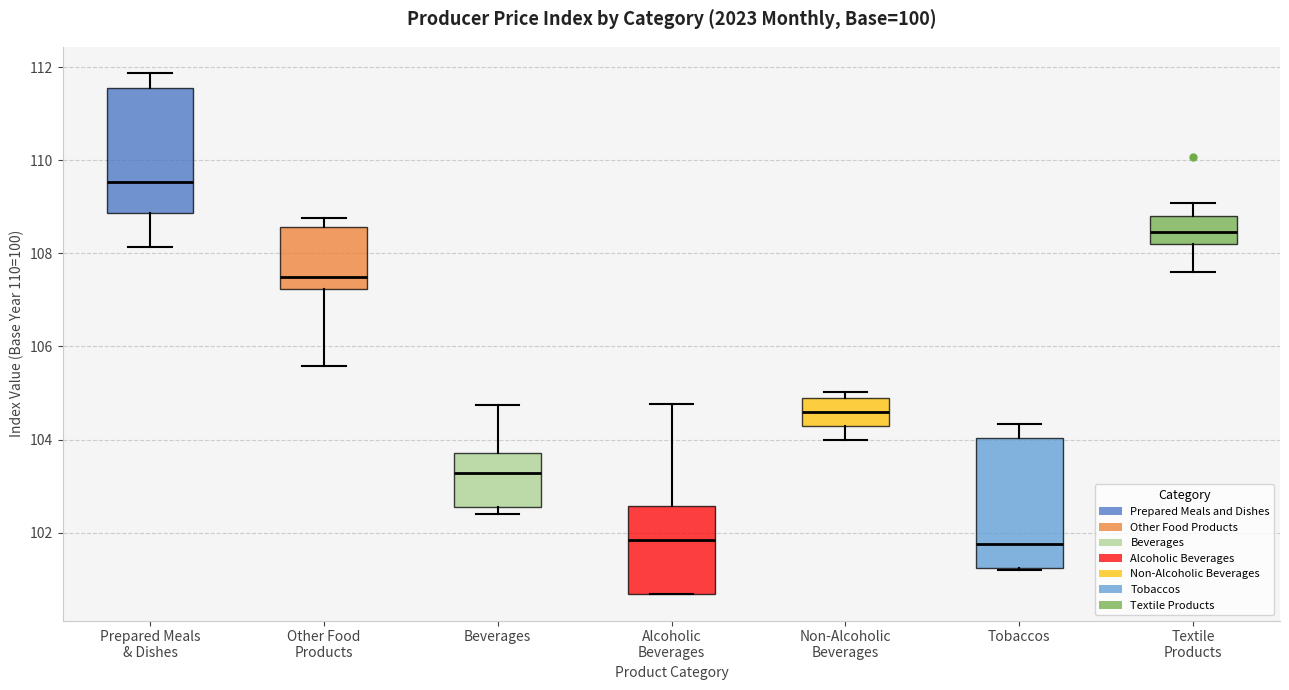

Reading left to right, read every box against the y-axis: the position of its median line, the range the box covers, and the ends of its whiskers. The values are not printed on the chart, so give them approximately, as read against the axis.

Prepared Meals & Dishes: median 109.6, box 108.8 to 111.6, whiskers 108.2 to 111.8
Other Food Products: median 107.4, box 107.2 to 108.6, whiskers 105.6 to 108.8
Beverages: median 103.2, box 102.6 to 103.8, whiskers 102.4 to 104.8
Alcoholic Beverages: median 101.8, box 100.6 to 102.6, whiskers 100.6 to 104.8
Non-Alcoholic Beverages: median 104.6, box 104.2 to 104.8, whiskers 104.0 to 105.0
Tobaccos: median 101.8, box 101.2 to 104.0, whiskers 101.2 to 104.4
Textile Products: median 108.4, box 108.2 to 108.8, whiskers 107.6 to 109.0